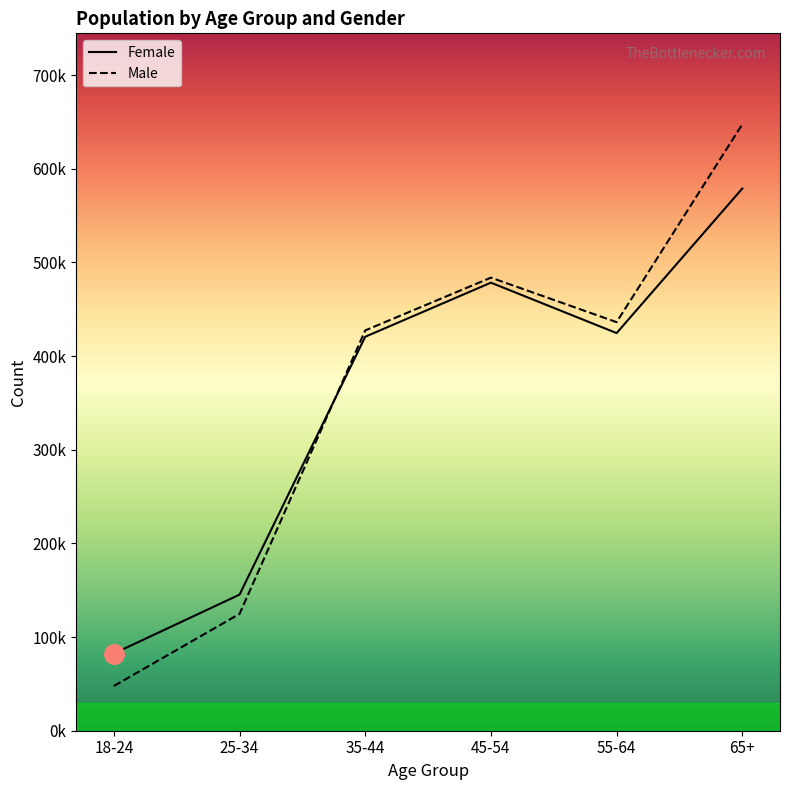

List the series in order of their peak value, lowest first.

Female, Male